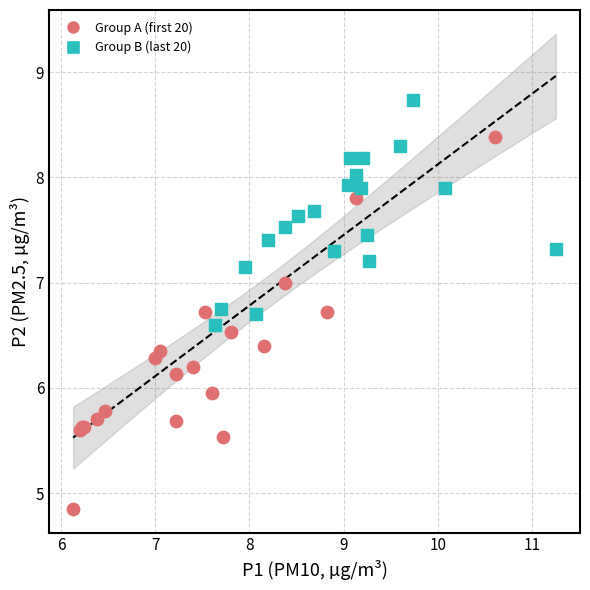

Which series reaches the maximum Y coordinate?

Group B (last 20)